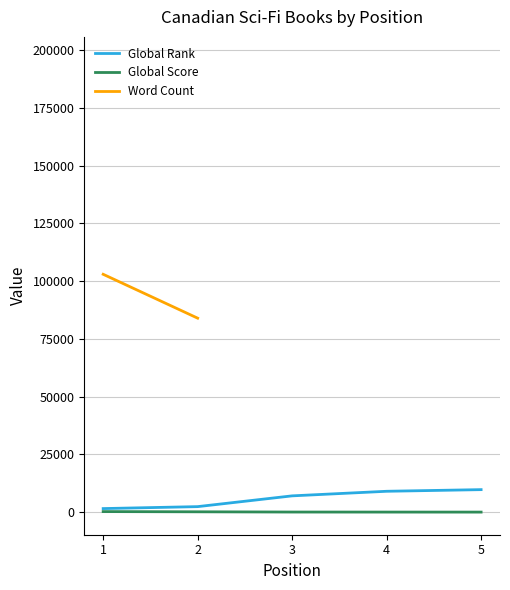

How many series are shown in this chart?

3